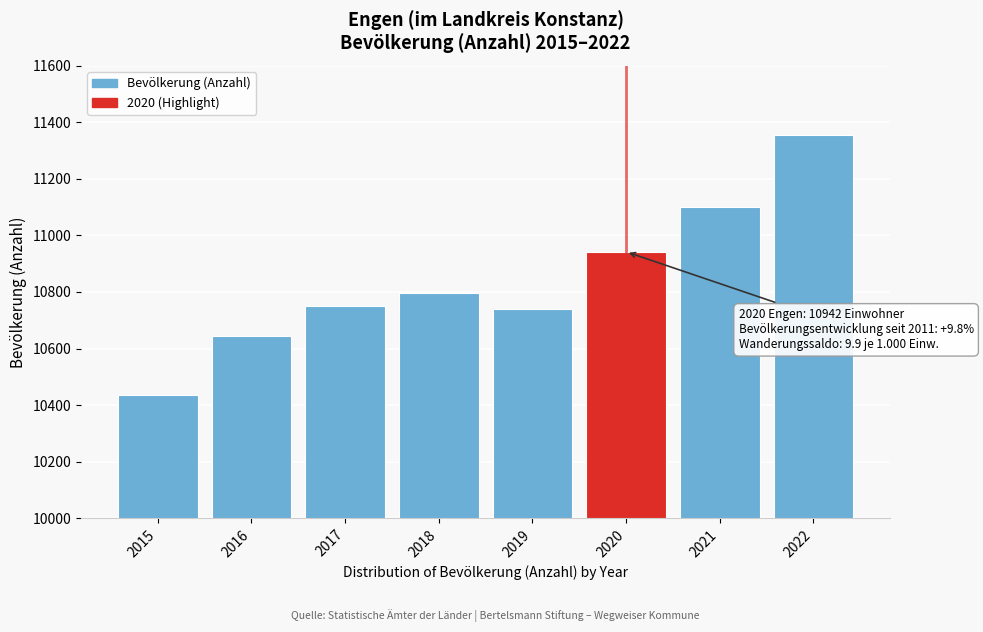

Reading left to right, extract all data points from this chart.

2015=10435	2016=10644	2017=10749	2018=10796	2019=10738	2020=10942	2021=11101	2022=11355